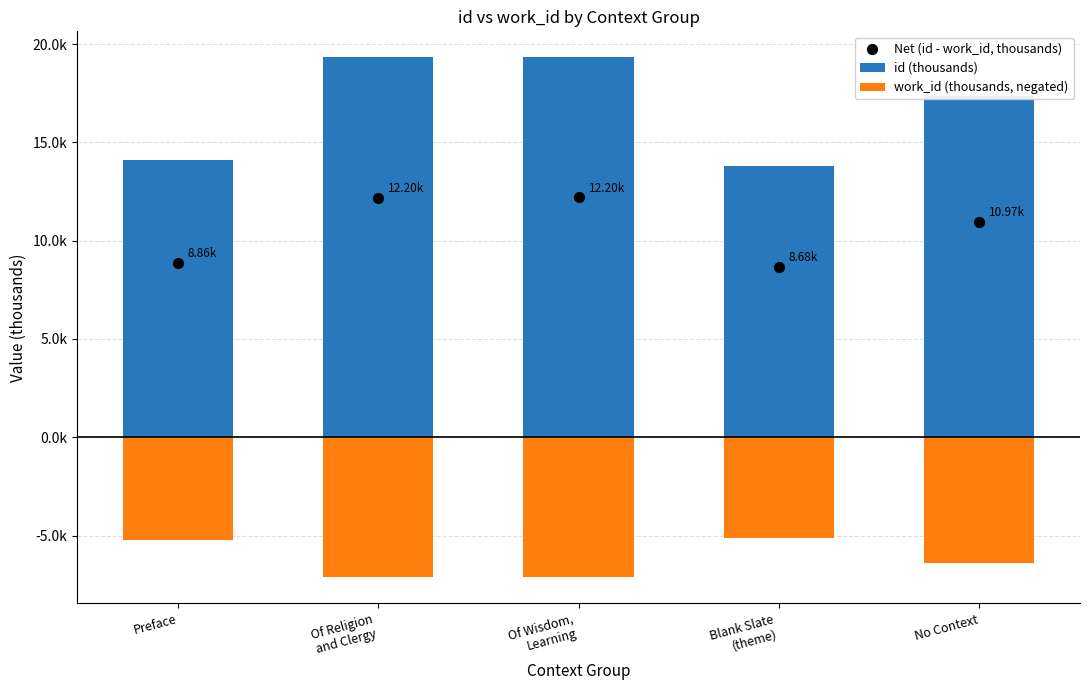

Which series contains the lowest Y value?

work_id (thousands, negated)